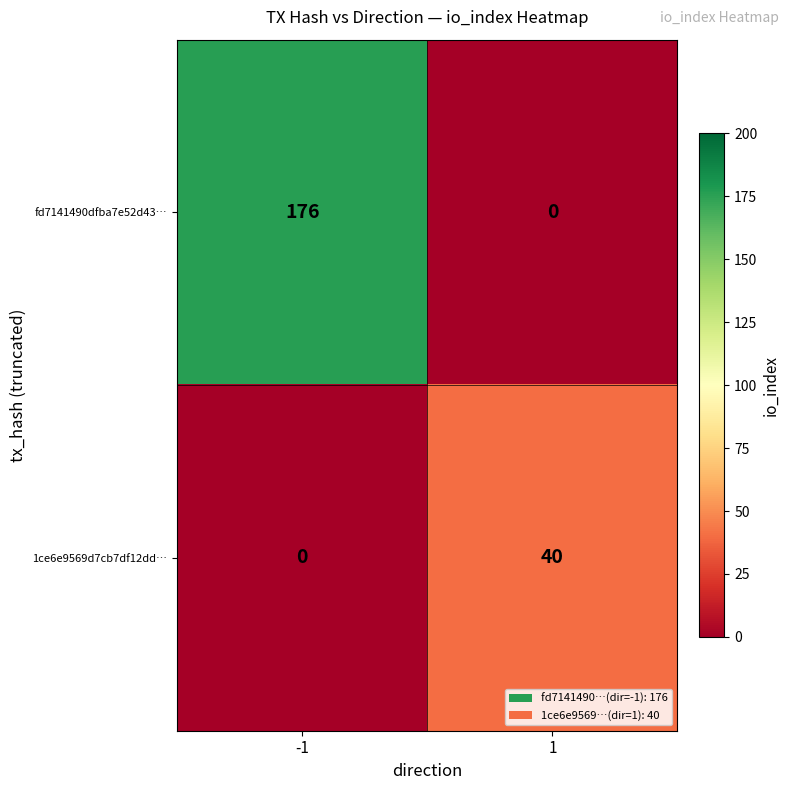

Which series has the largest range (max minus min)?

fd7141490dfba7e52d43…